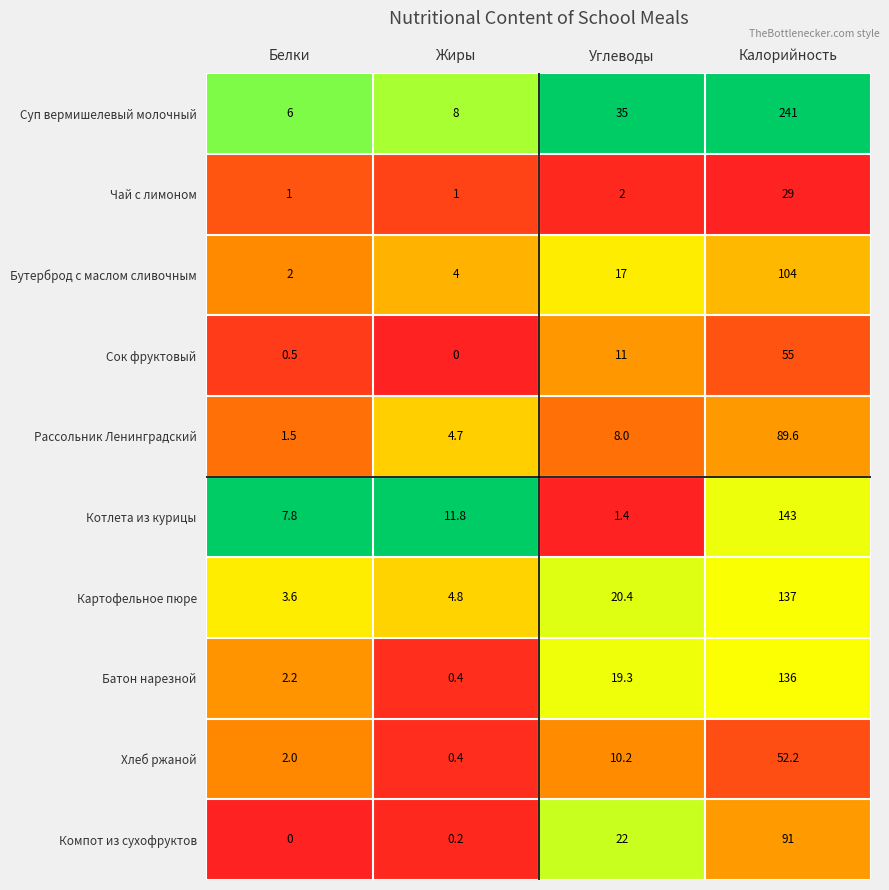

At how many categories does at least one series exceed 0?

4